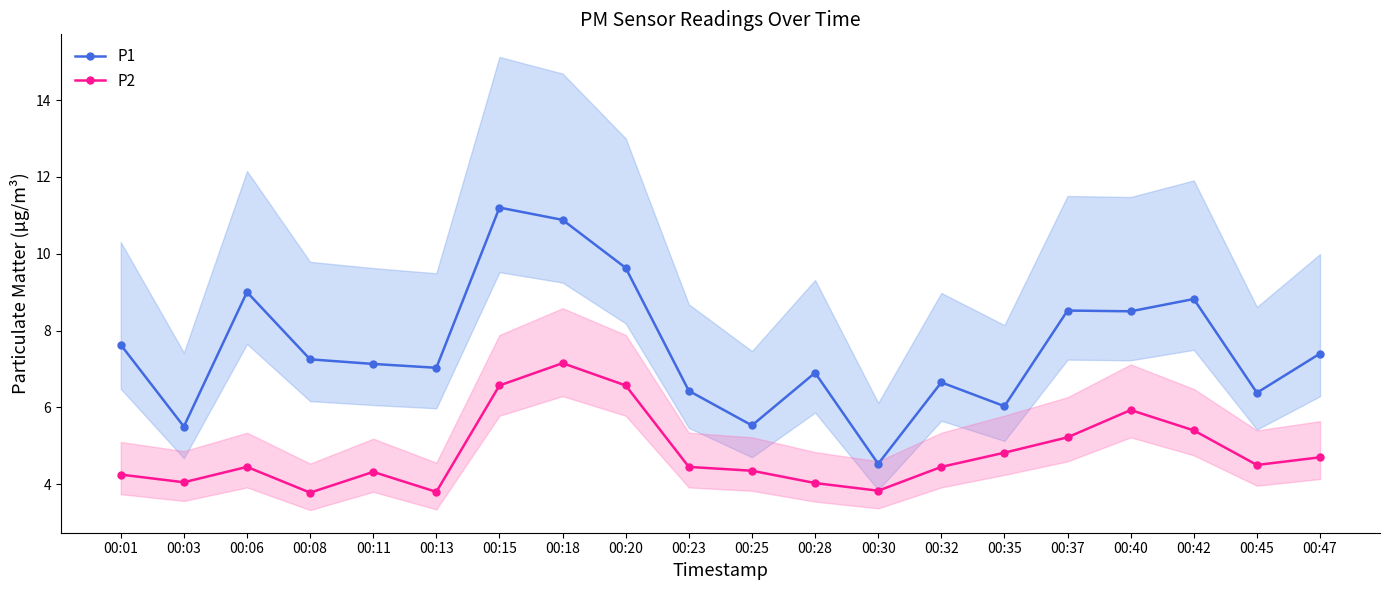

Which series has the largest total across all categories?

P1